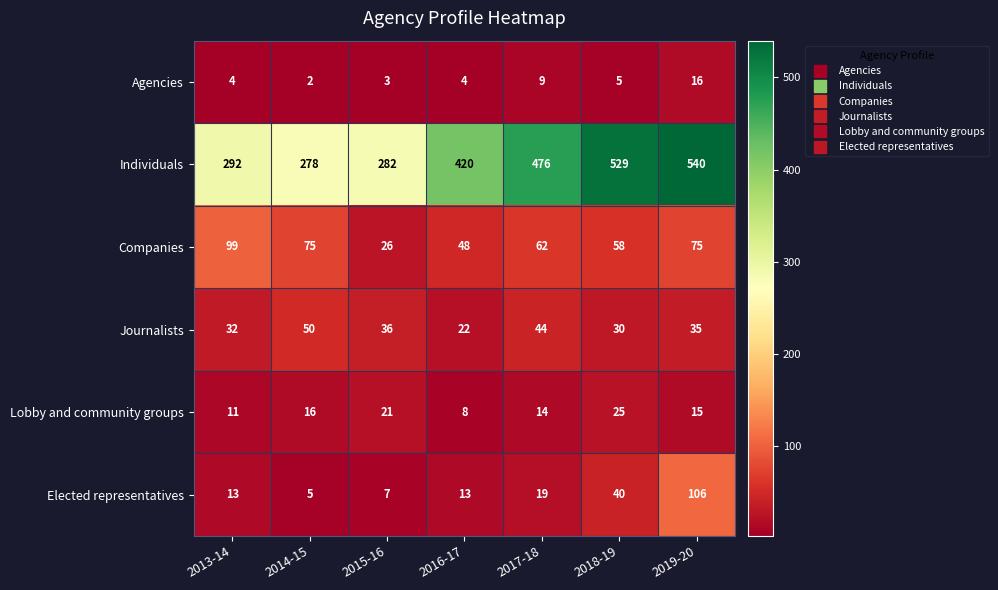

What is the maximum value shown in the chart?

540